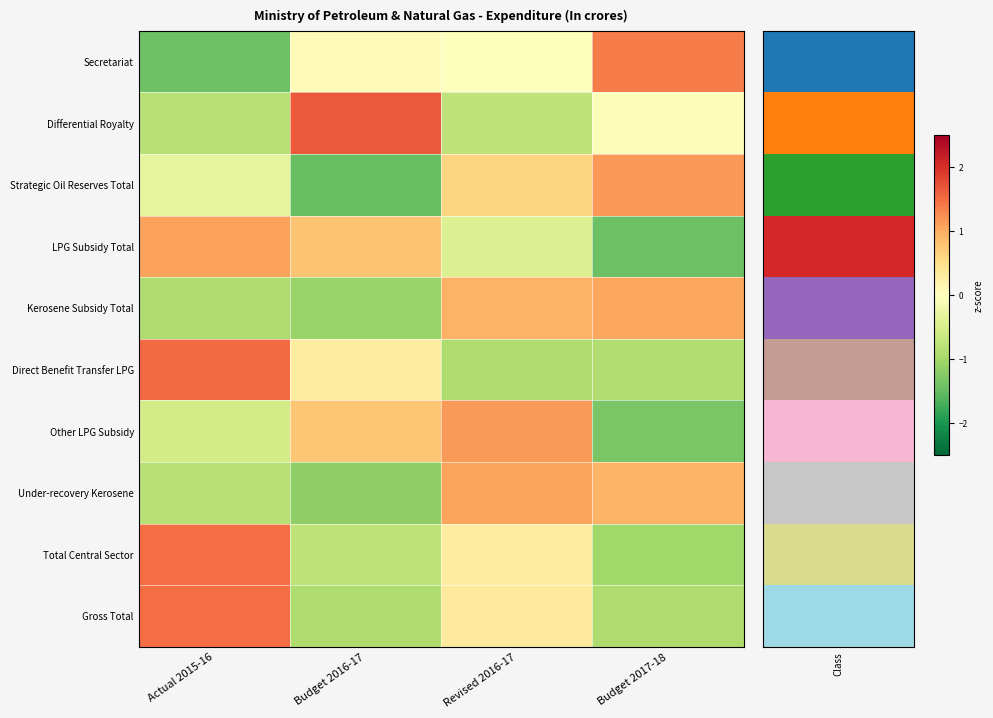

At how many categories does at least one series exceed -1?

4